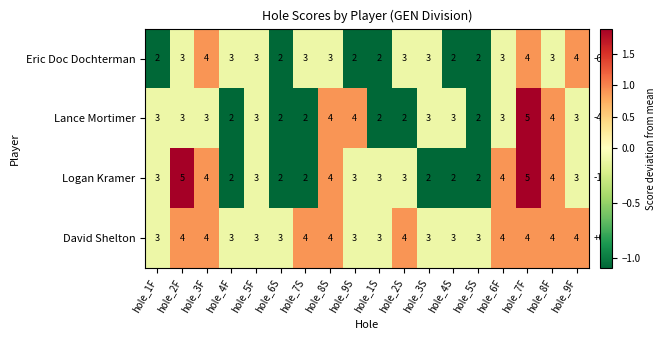

What is the difference between the highest and lowest values at hole_6S?

1